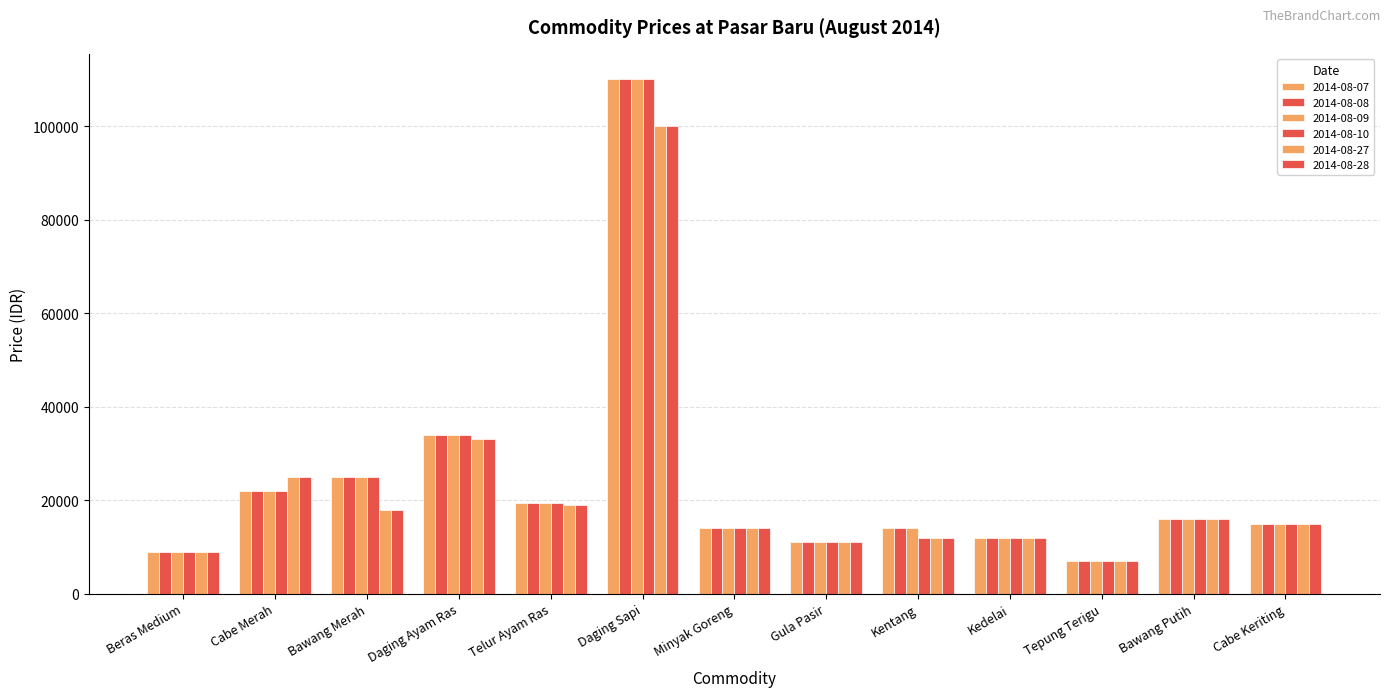

How many series are shown in this chart?

6